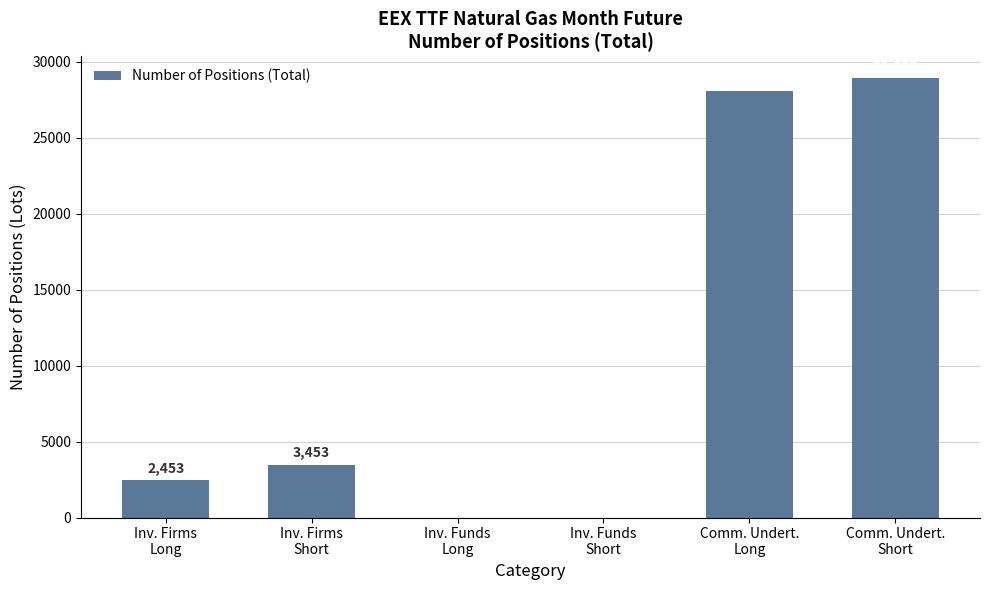

What is the maximum value shown in the chart?

28898.9